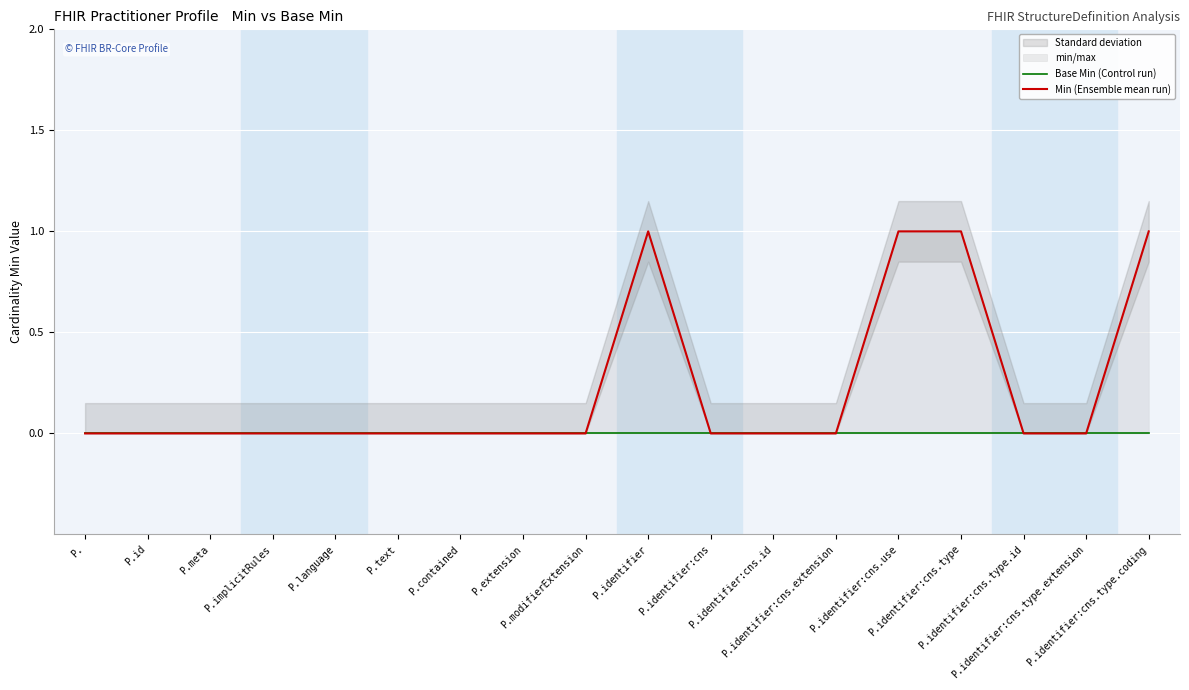

Is this an area chart (filled region under the line)?

No